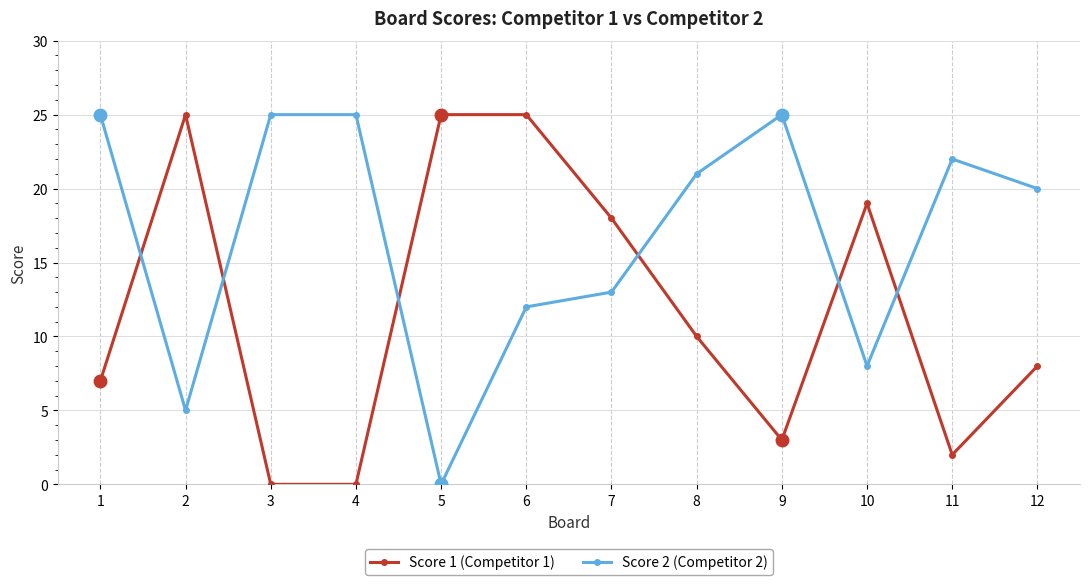

Reading right to left, what are all the values shown in this chart?

Score 1 (Competitor 1): 8	2	19	3	10	18	25	25	0	0	25	7
Score 2 (Competitor 2): 20	22	8	25	21	13	12	0	25	25	5	25